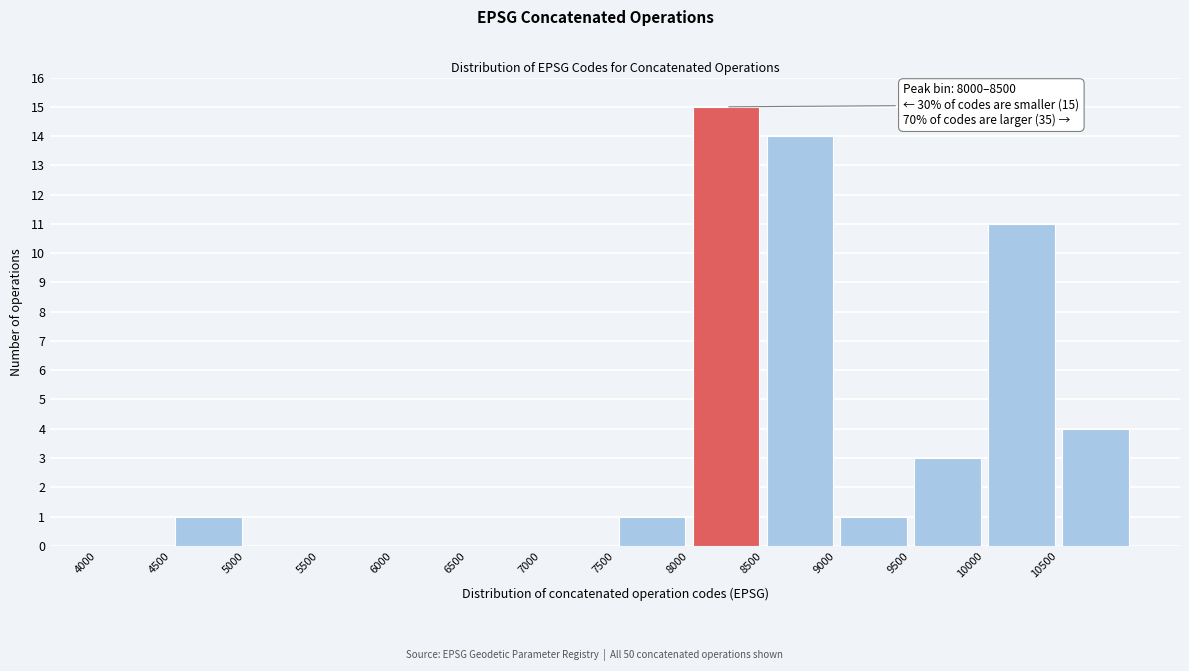

Which range on the x-axis has the tallest bar?

8000 to 8500